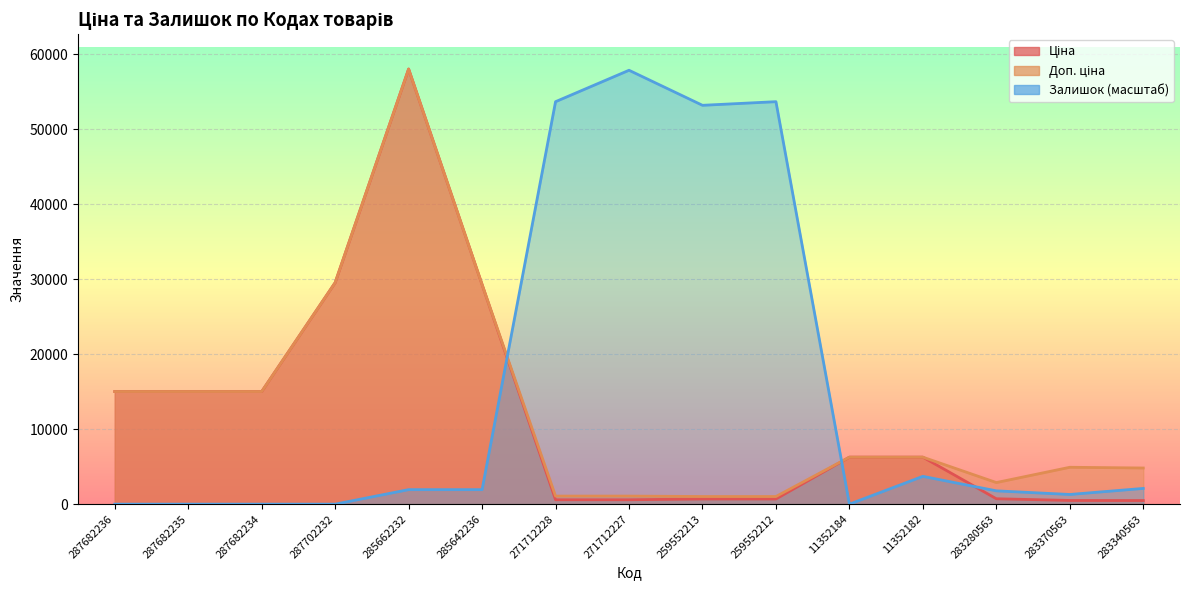

Where do Доп. ціна and Залишок first cross each other?

285642236 and 271712228